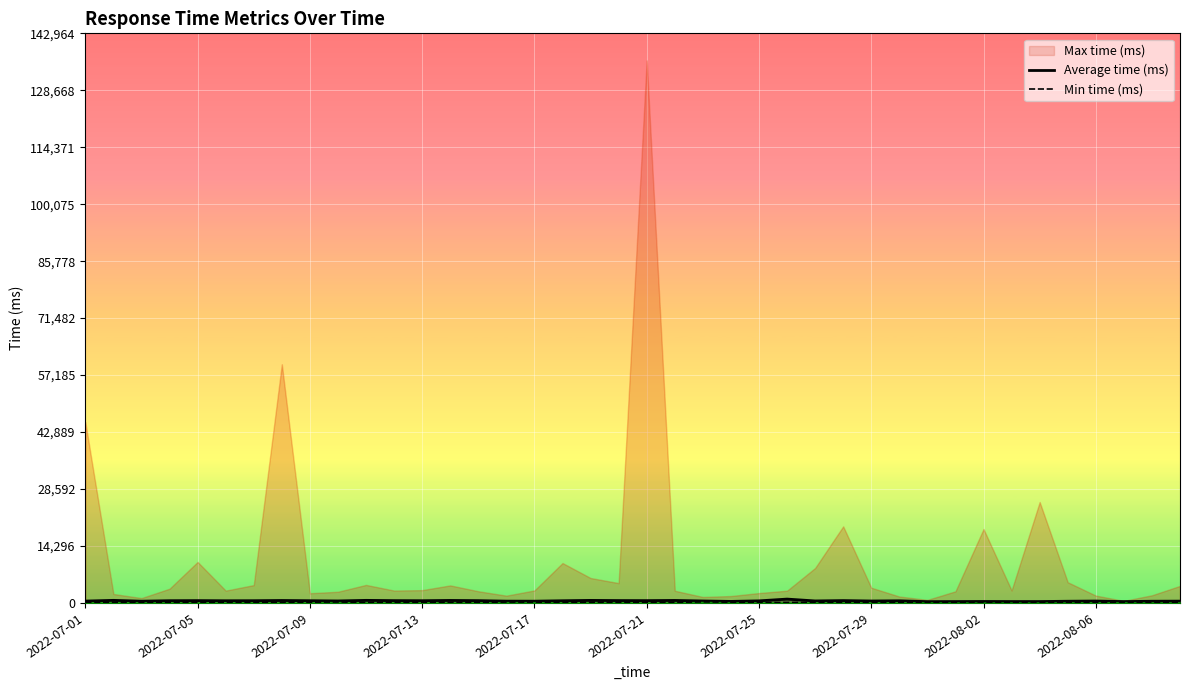

True or false: Average time (ms) and Min time (ms) intersect in this chart.

False